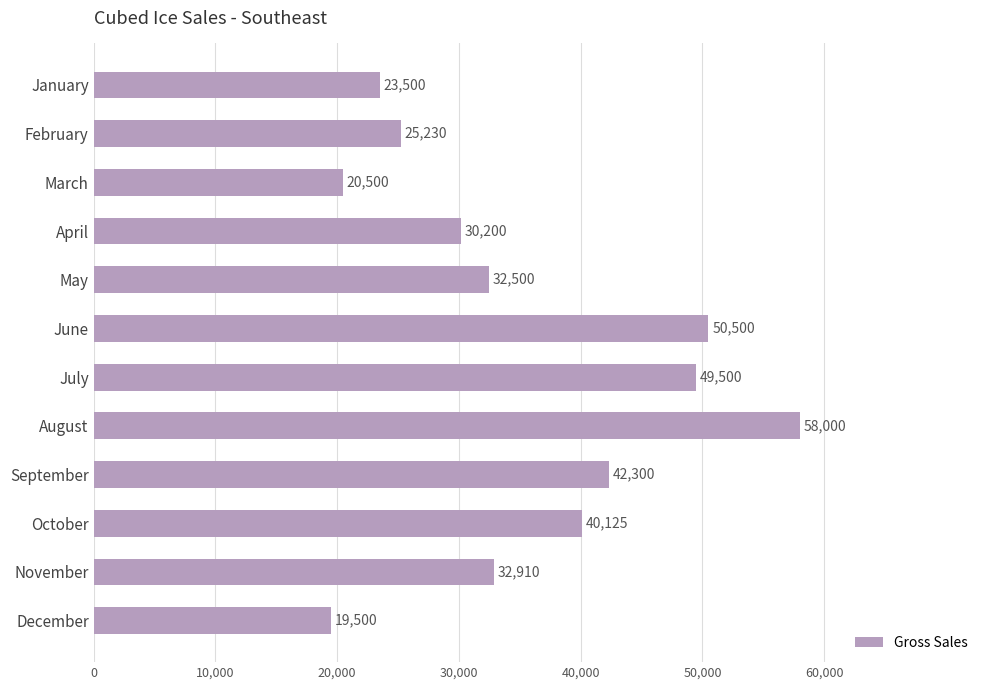

What is the sum of all values?

424765